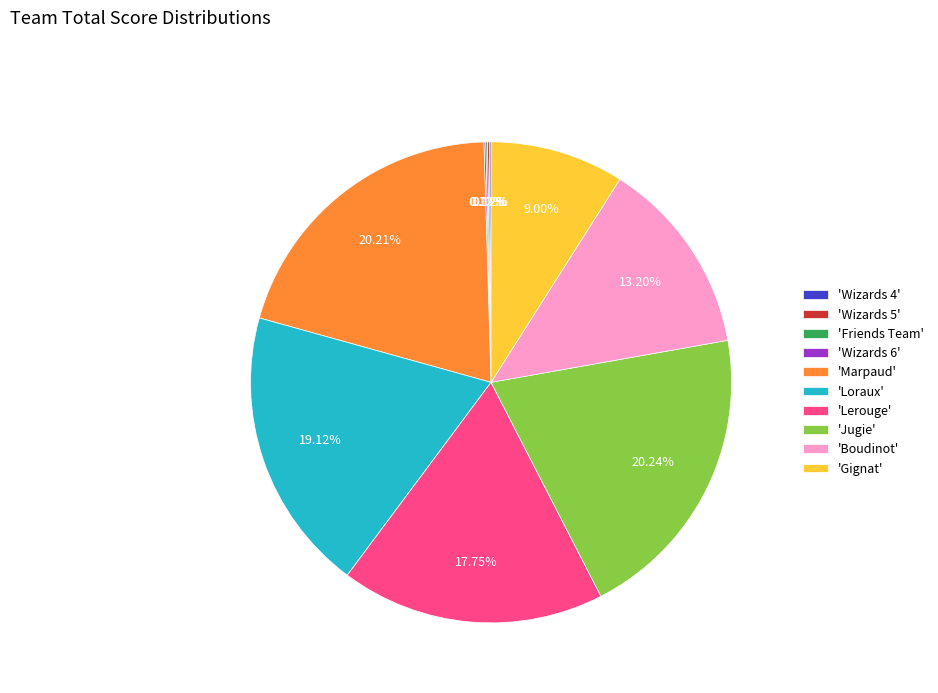

Approximately how many times larger is the value at 'Marpaud' compared to 'Lerouge'?

1.1